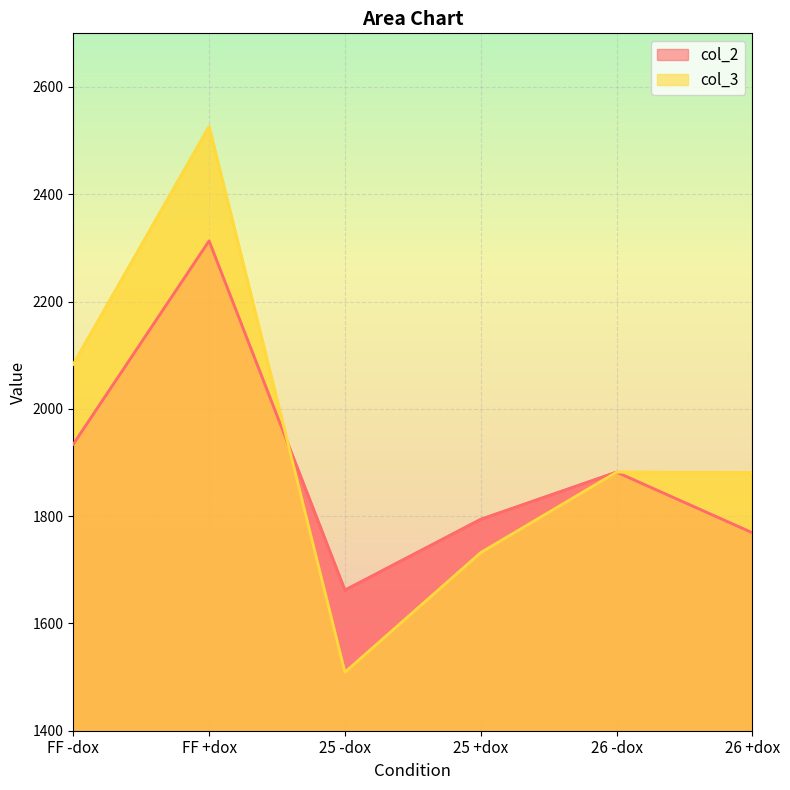

How many categories are shown in the chart?

6